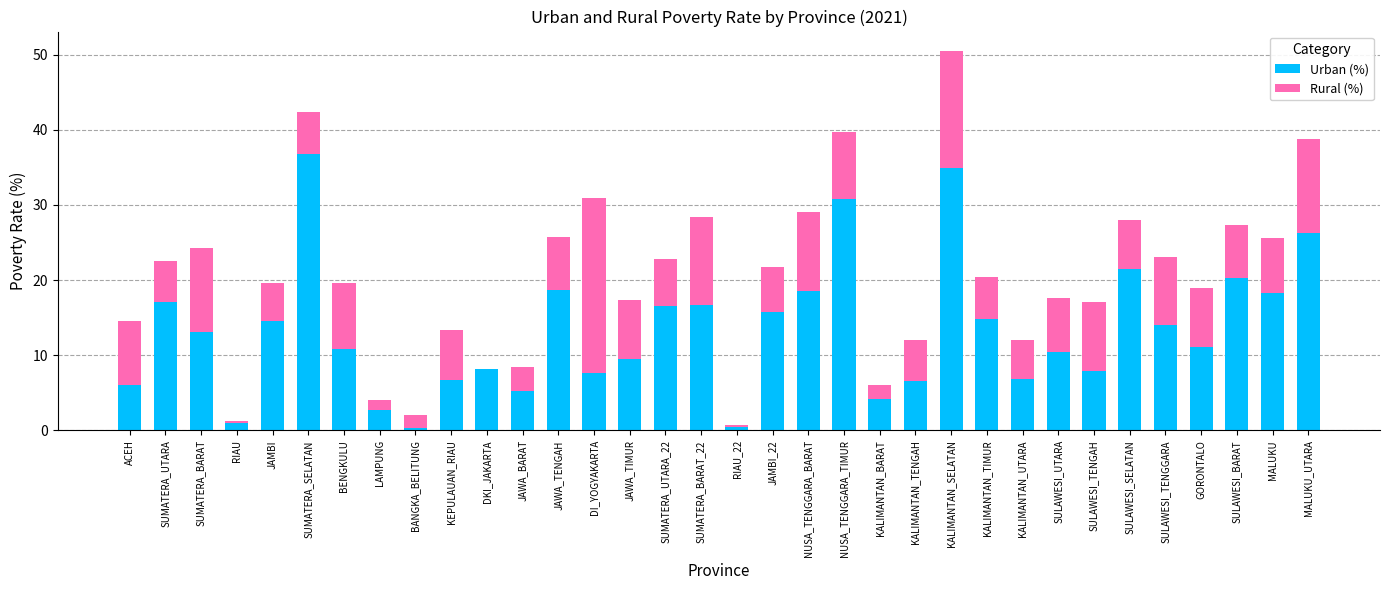

What is the approximate value of Urban (%) at SULAWESI_TENGAH?

8.0